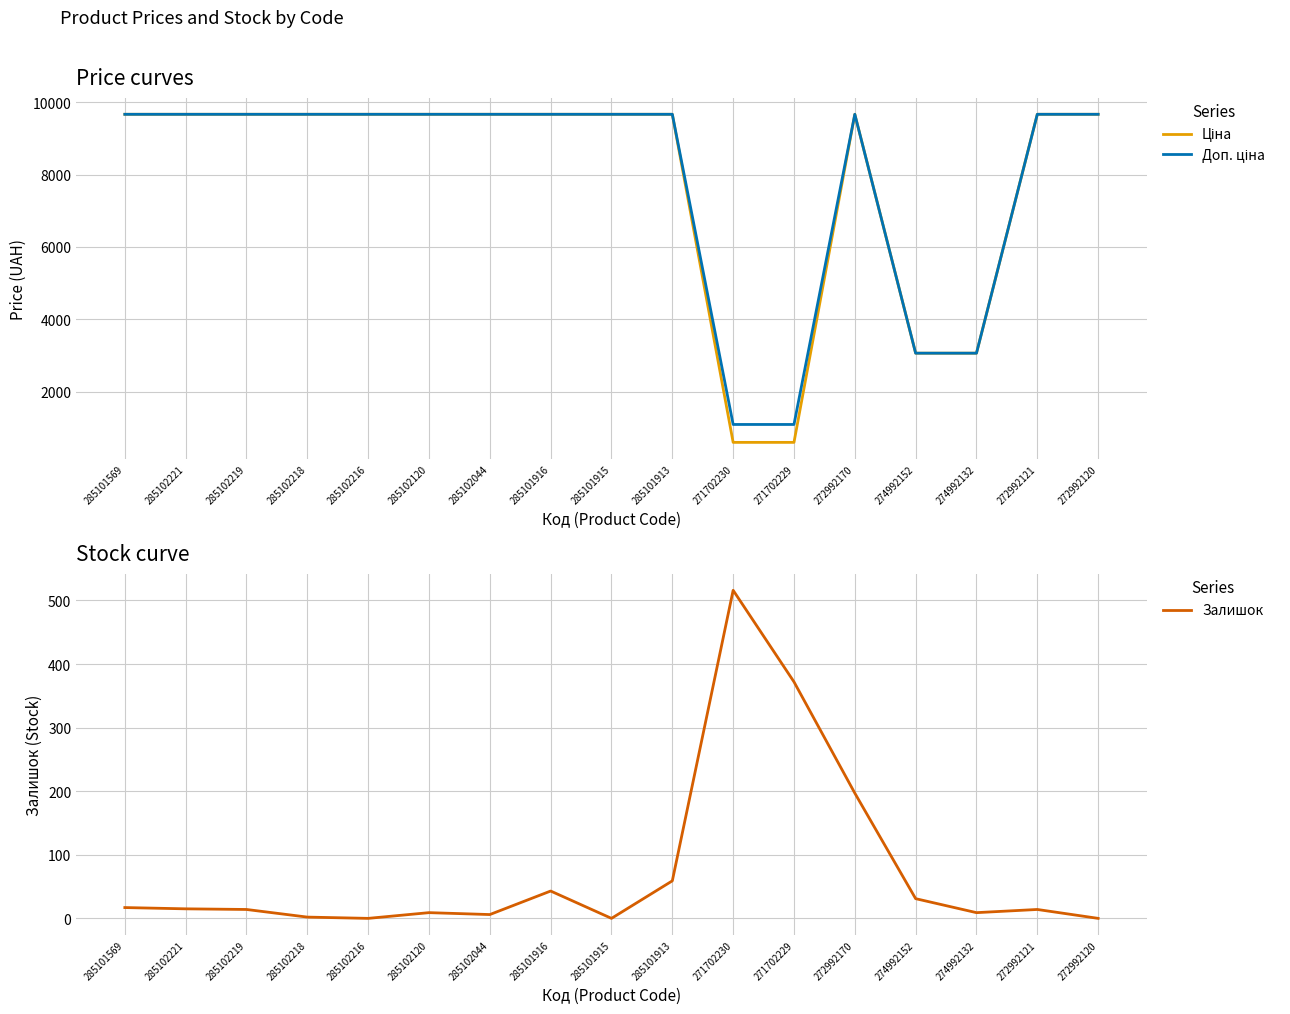

What is the sum of the Доп. ціна values at 285102221 and 274992152?

12724.7